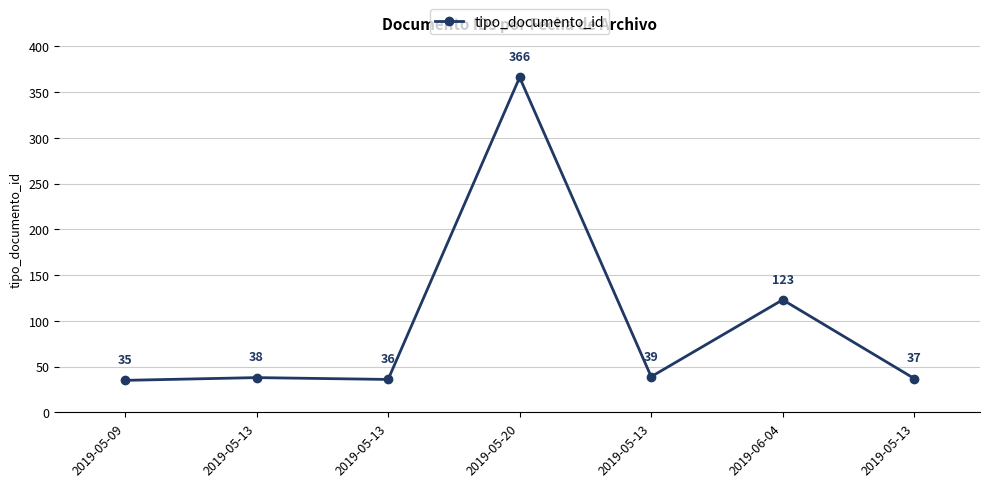

What is the difference between the second highest and second lowest values?

87